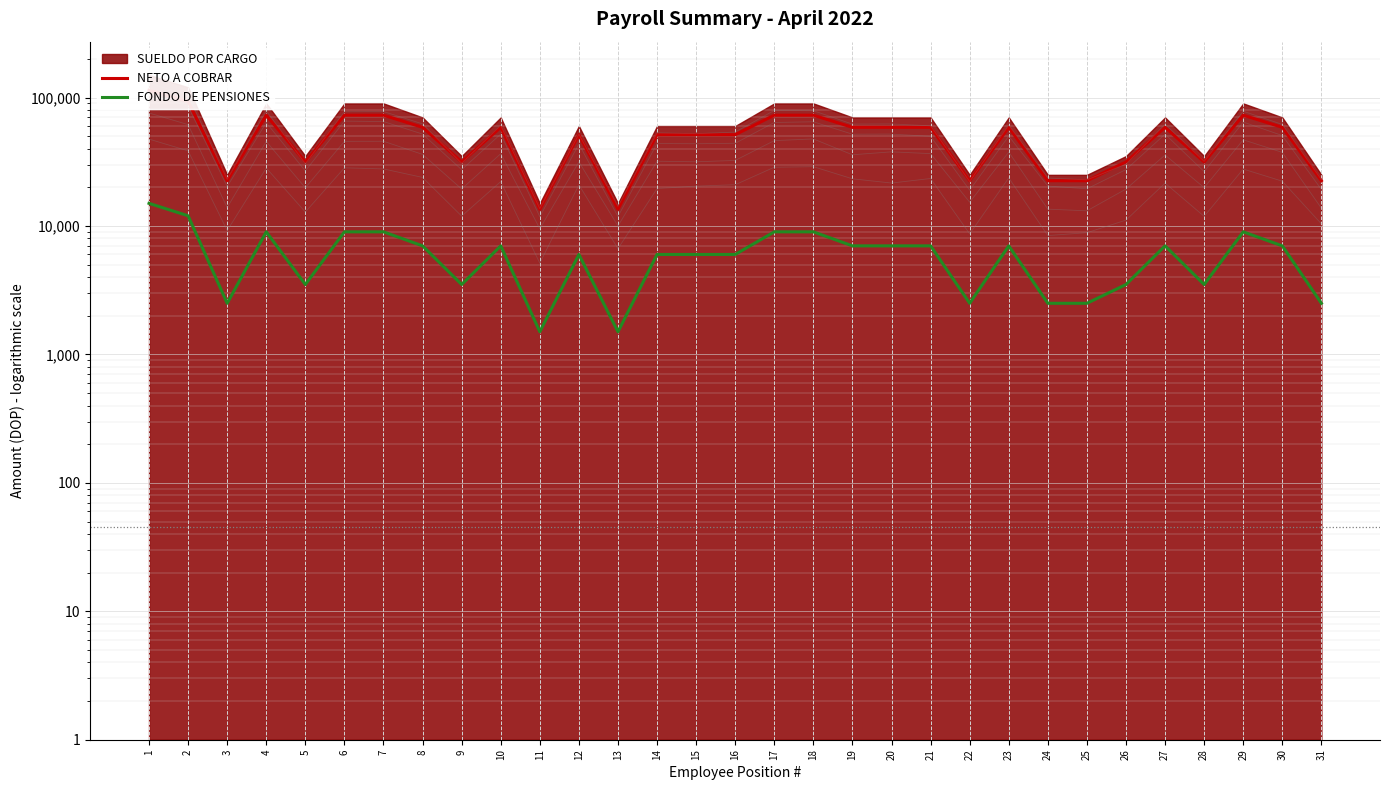

Count the number of categories in the chart.

31